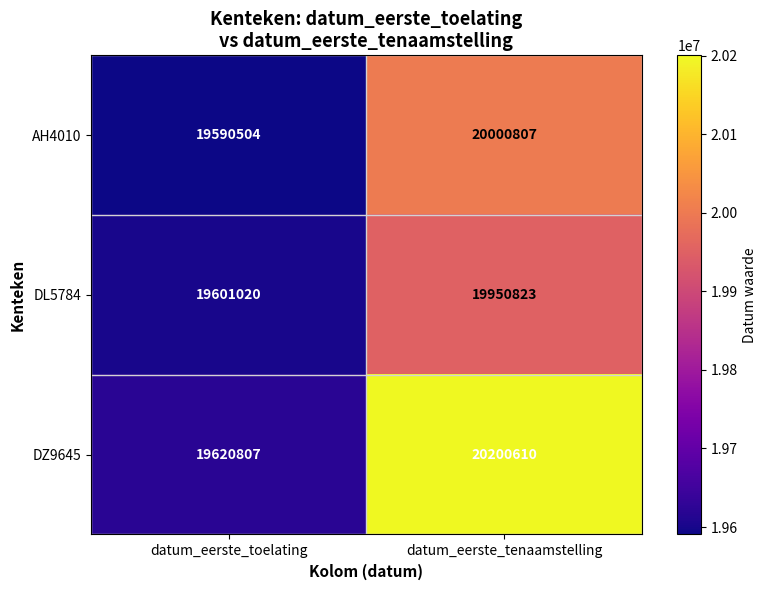

What is the minimum value shown in the chart?

19590504